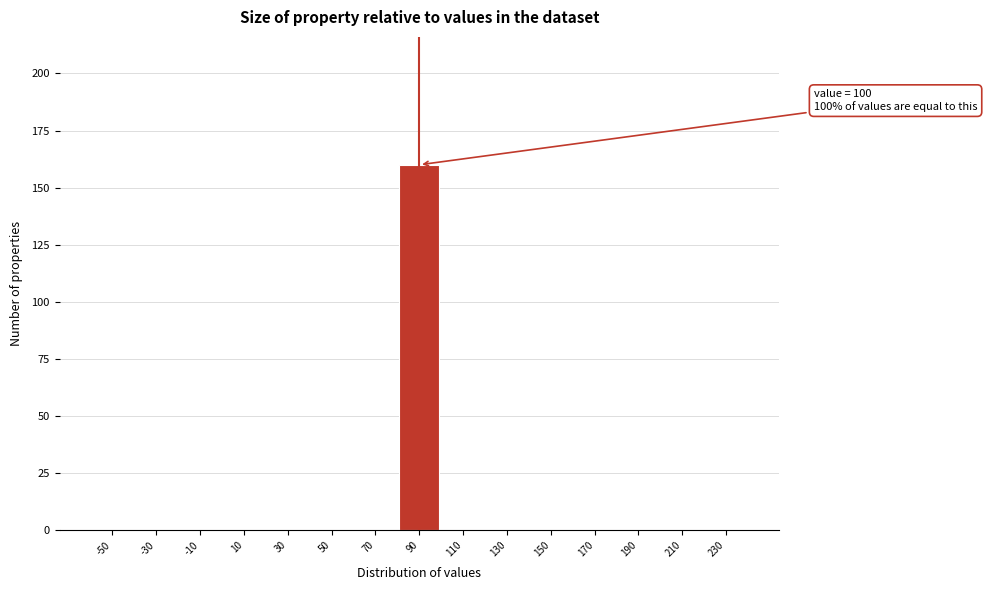

Reading right to left, transcribe all the data shown in this chart.

230=0	210=0	190=0	170=0	150=0	130=0	110=0	90=160	70=0	50=0	30=0	10=0	-10=0	-30=0	-50=0